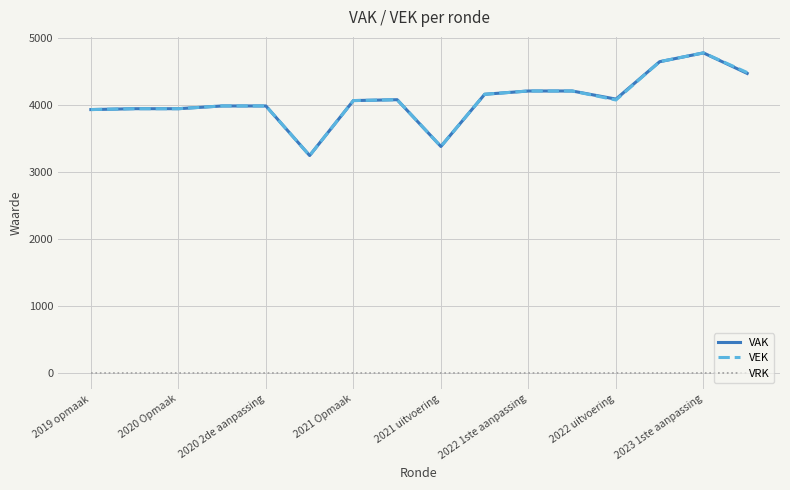

The value of VEK at 2021 Opmaak is 6259. True or false?

False